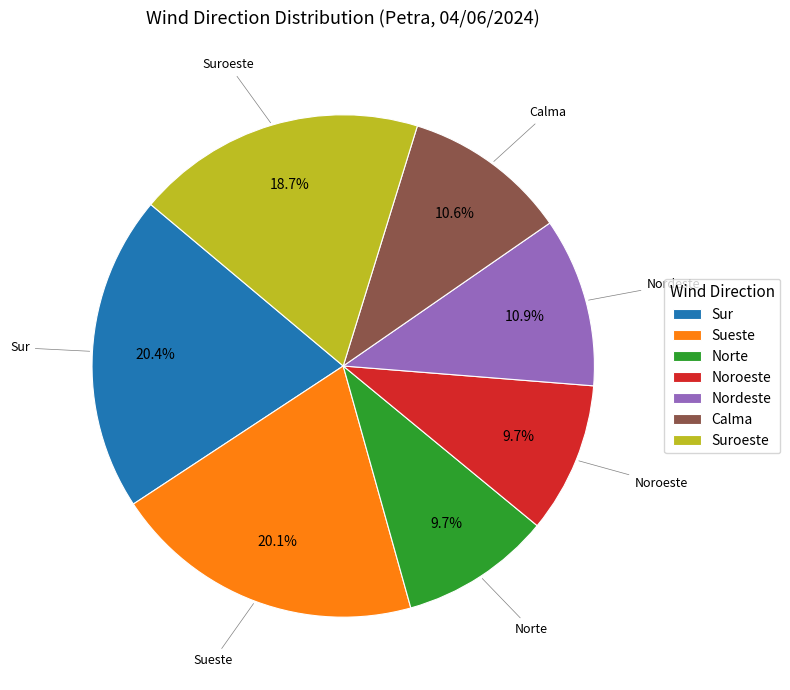

To the nearest percent, what portion does Sur represent?

20%